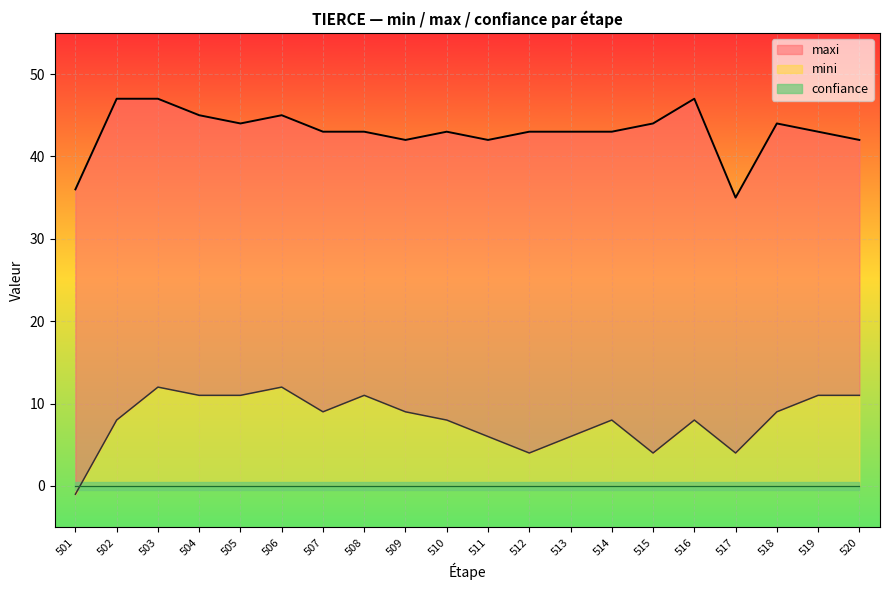

True or false: maxi has more than 2 interior local peaks.

True